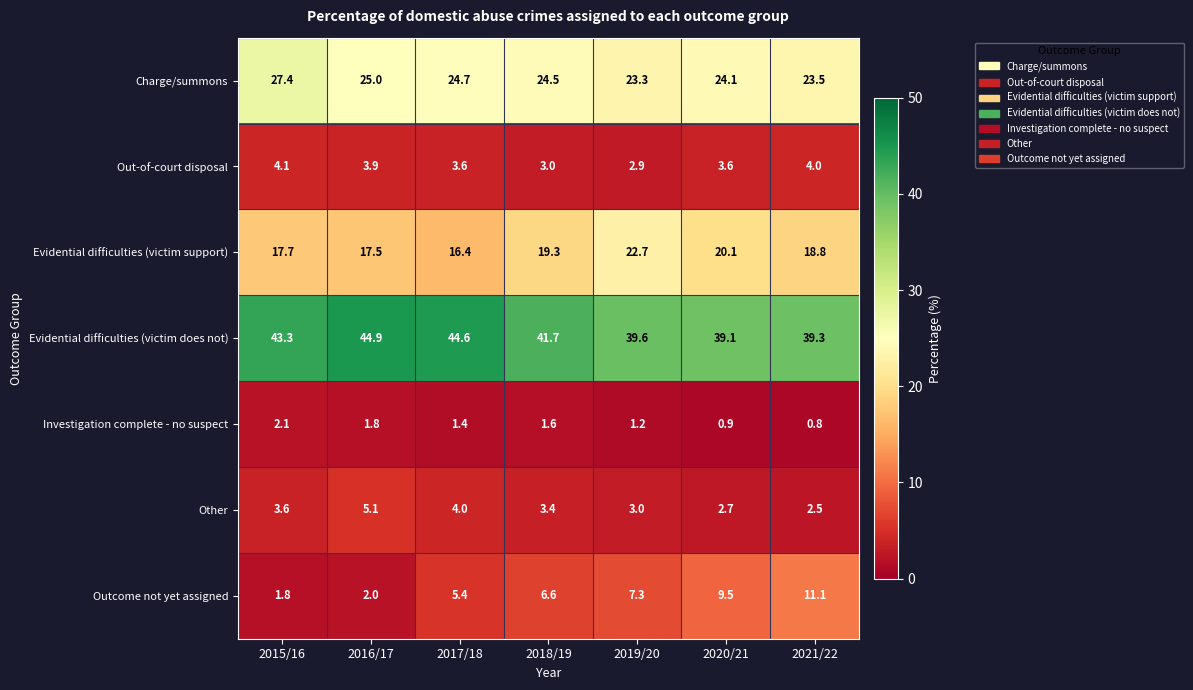

What is the sum of the Other values at 2021/22 and 2017/18?

6.5